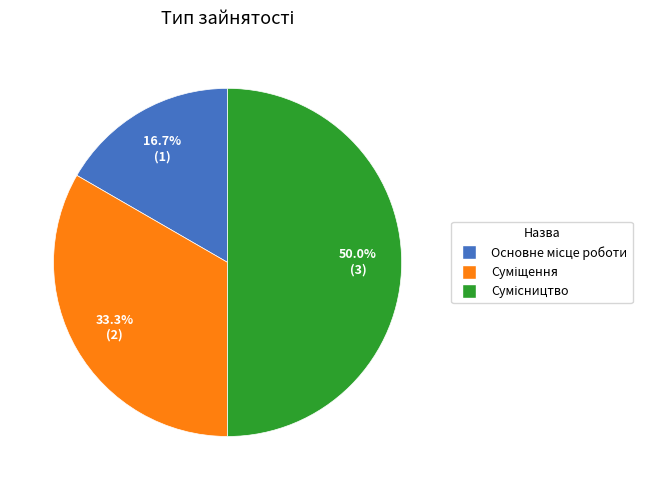

What is the total percentage of Суміщення and Сумісництво?

83.3%